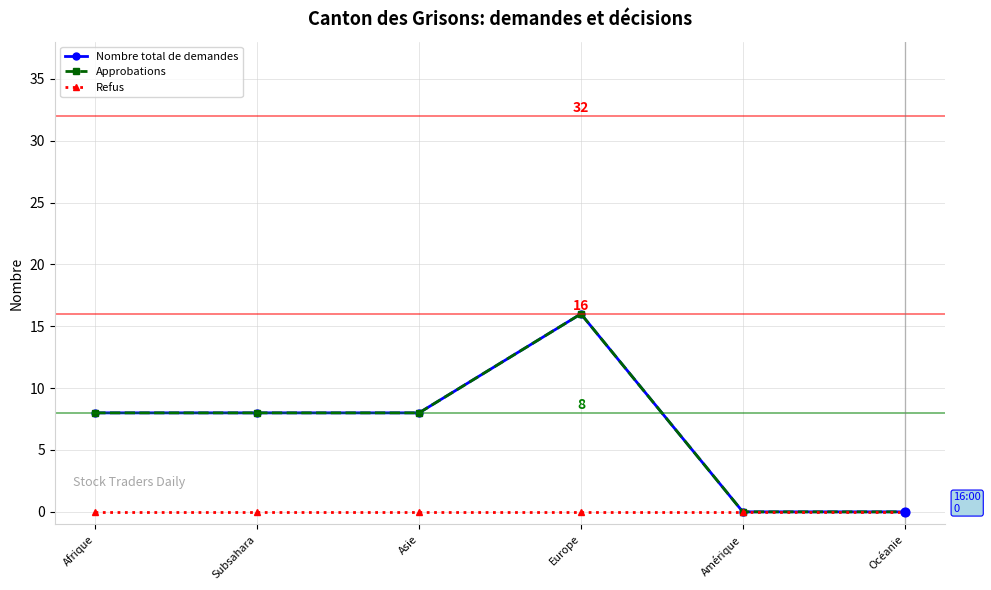

Does the chart have visible grid lines?

Yes